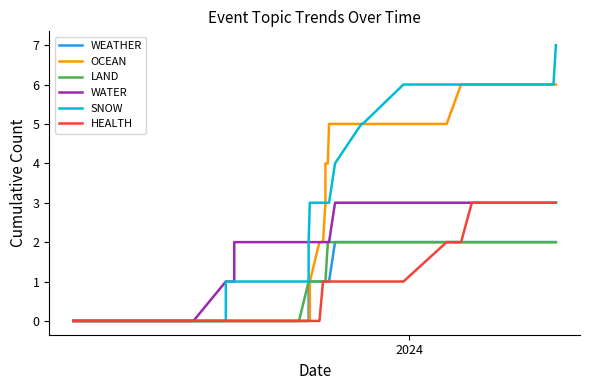

The value of SNOW at 10 is 2. True or false?

False